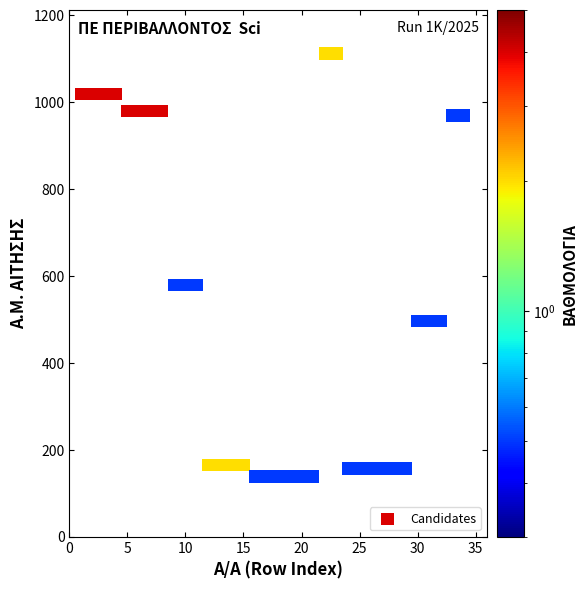

What is the range of Y values (max minus min)?

974